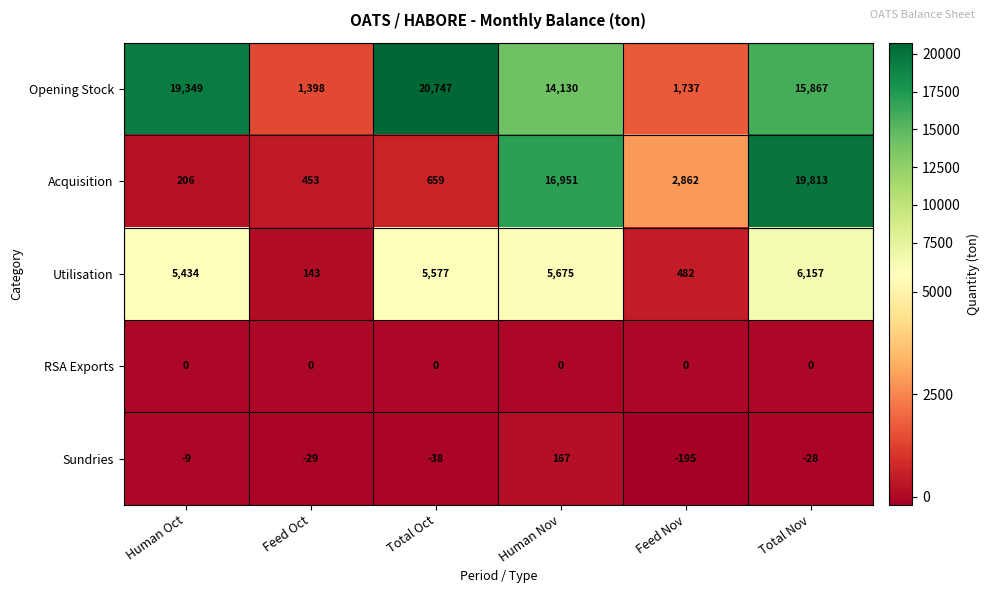

At how many categories does at least one series exceed 12677?

4